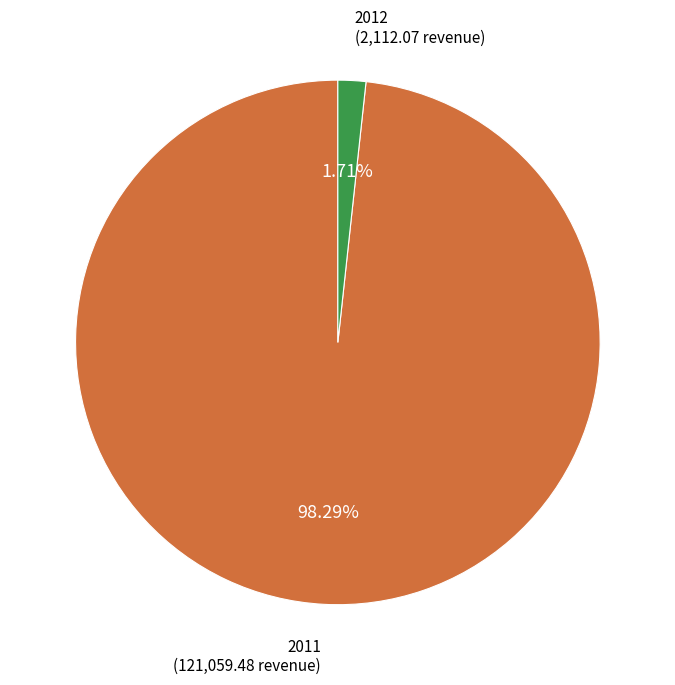

Which category has the smallest portion of the pie?

2012